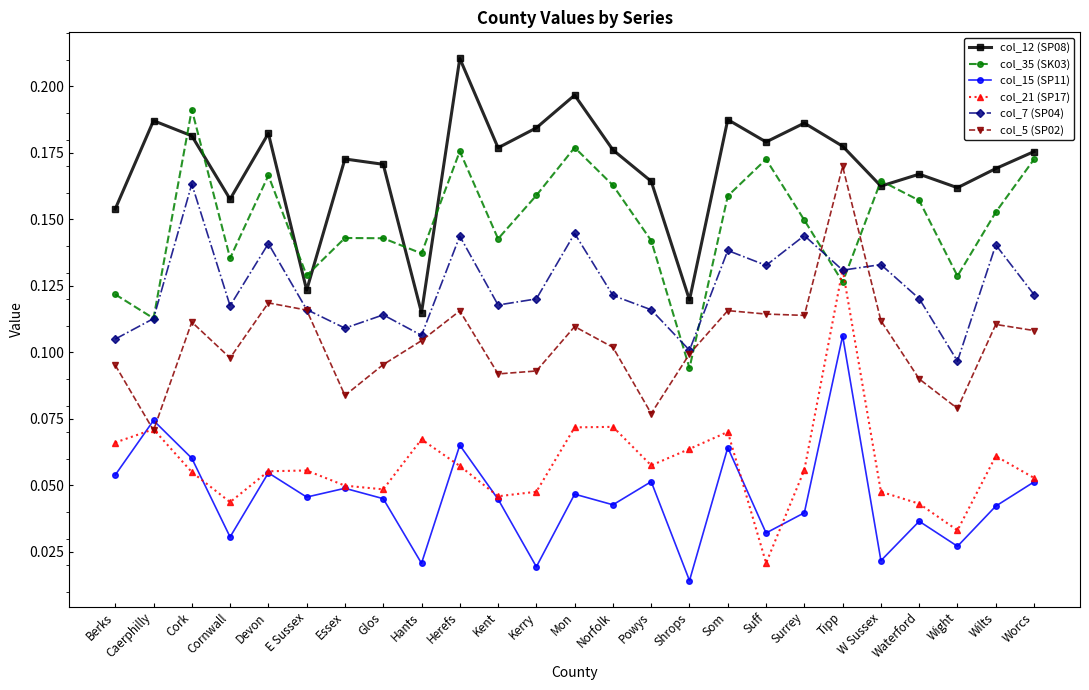

Which category has the lowest value across all series?

Shrops